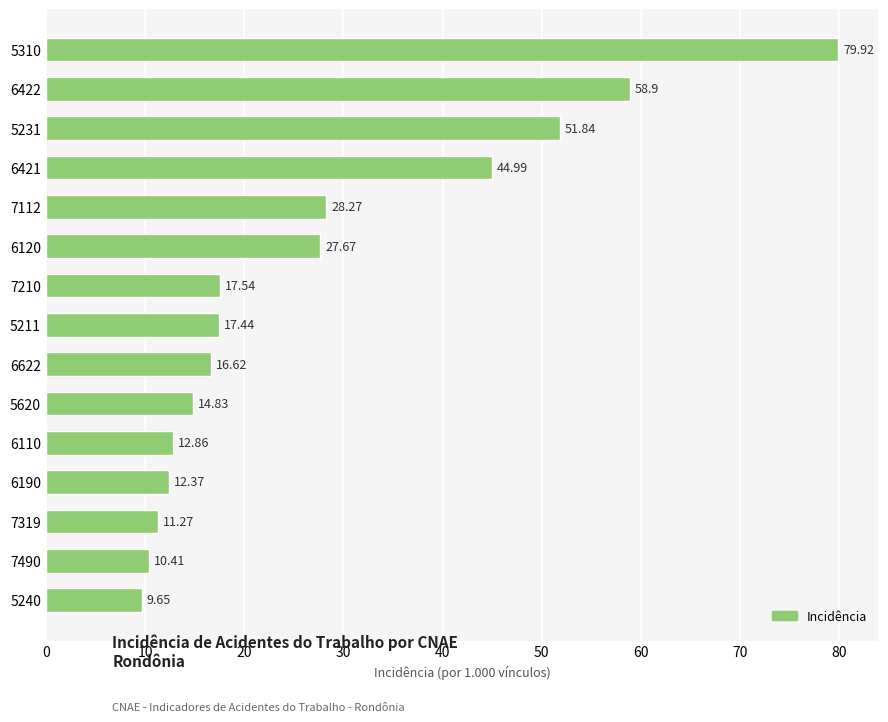

At which label is the value closest to 44?

6421